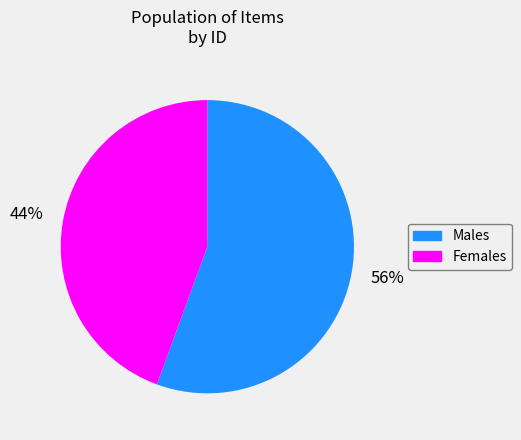

How many slices are in this pie chart?

2